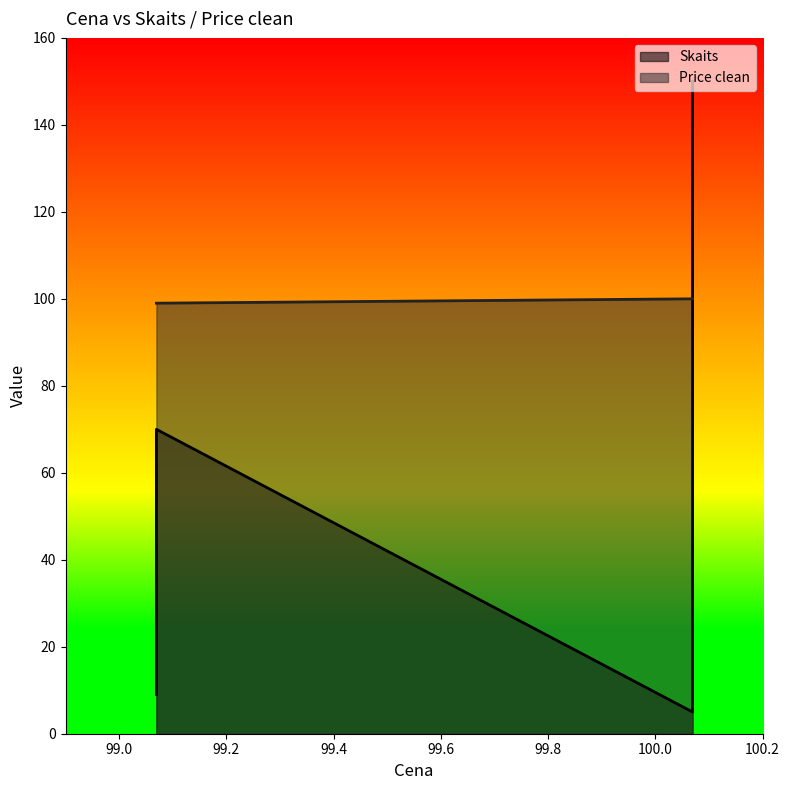

True or false: Skaits has a value of 99 at 99.069444.

False